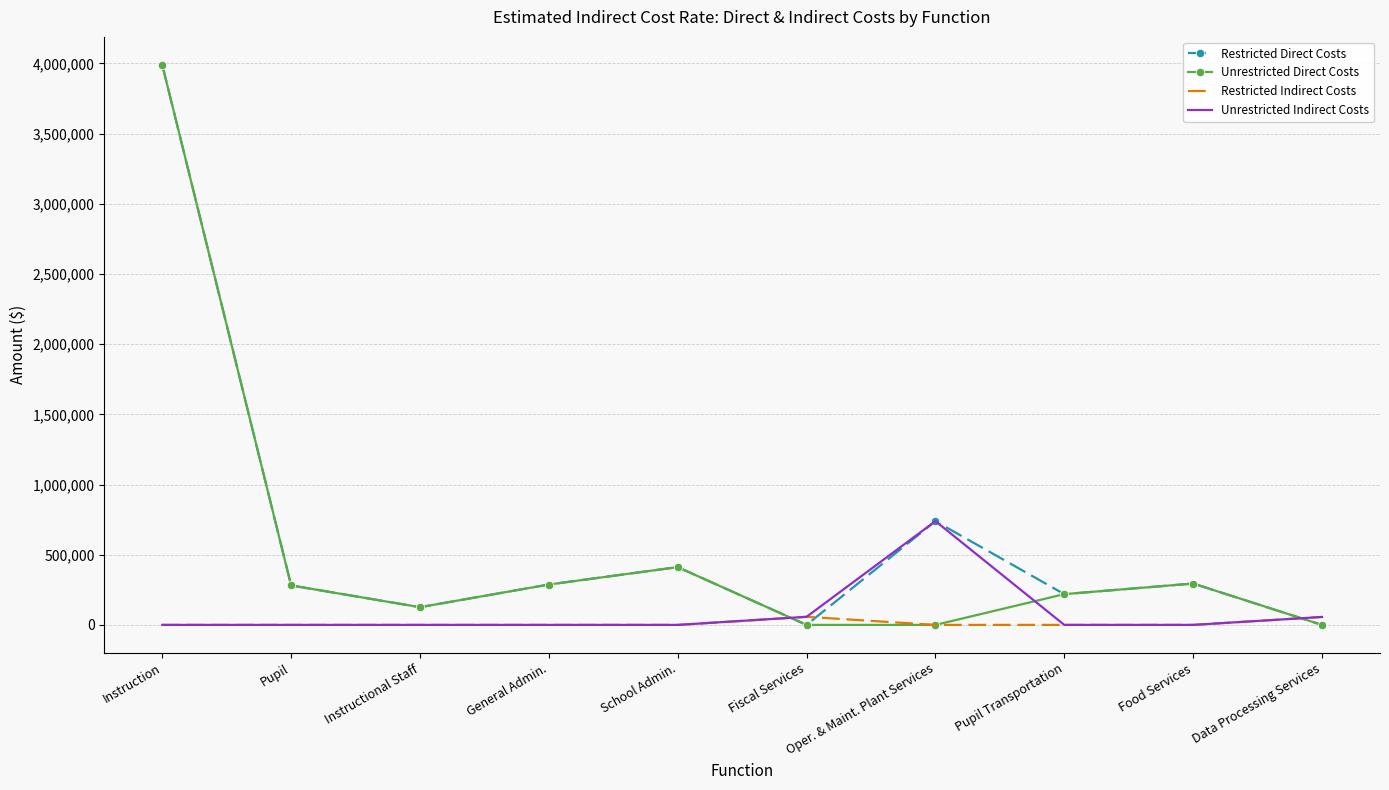

The Unrestricted Indirect Costs series shows 498600 at Food Services. True or false?

False